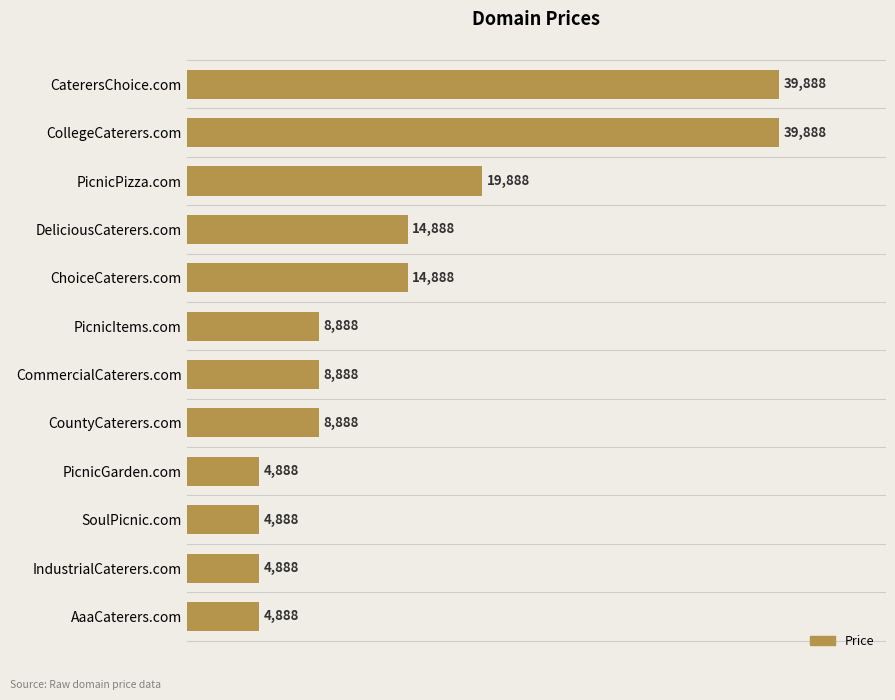

Reading top to bottom, list all the values displayed in this chart.

CaterersChoice.com=39888	CollegeCaterers.com=39888	PicnicPizza.com=19888	DeliciousCaterers.com=14888	ChoiceCaterers.com=14888	PicnicItems.com=8888	CommercialCaterers.com=8888	CountyCaterers.com=8888	PicnicGarden.com=4888	SoulPicnic.com=4888	IndustrialCaterers.com=4888	AaaCaterers.com=4888